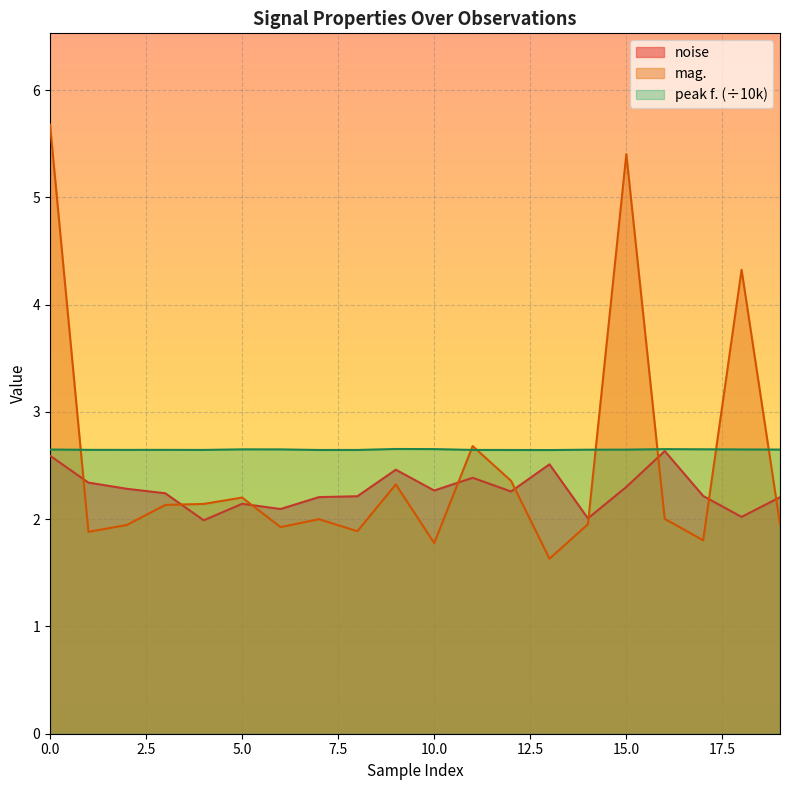

How many lines are shown in the chart?

3